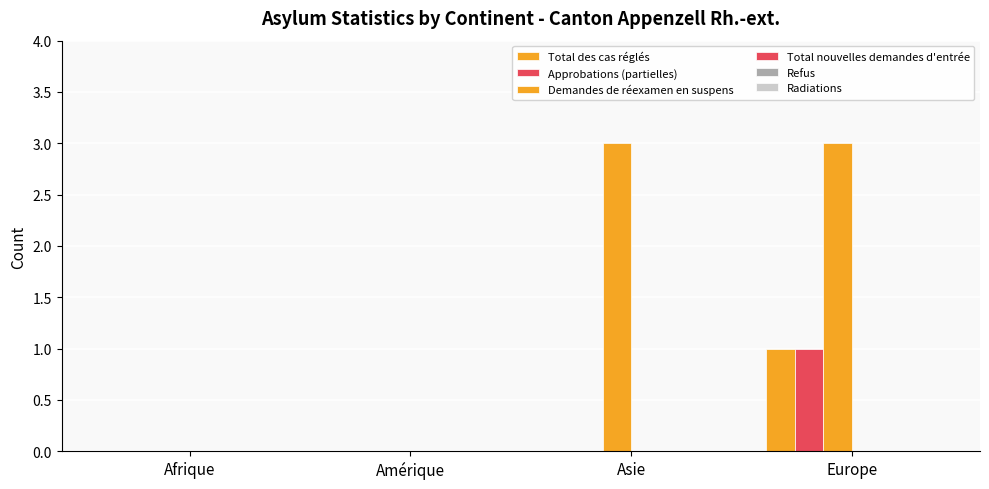

Count the number of categories in the chart.

4